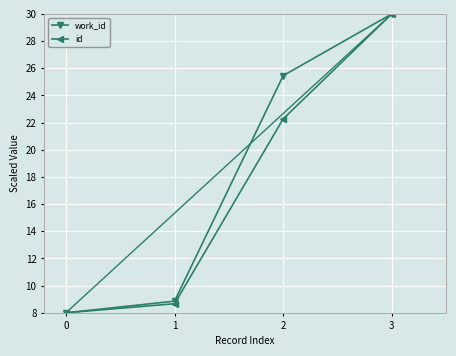

Where is id nearest to the value 19?

2